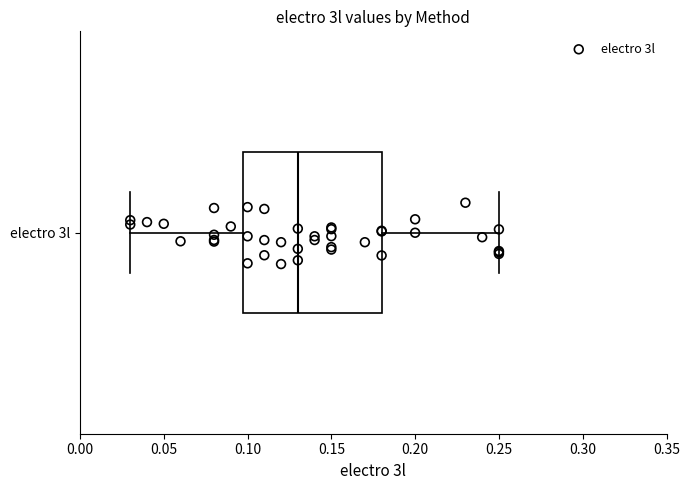

Transcribe this box plot: give where the median line is, the range the box spans, and where the two whiskers end, as read against the x-axis. The values are not printed on the chart, so give them approximately, as read against the axis.

median 0.13, box 0.10 to 0.18, whiskers 0.03 to 0.25